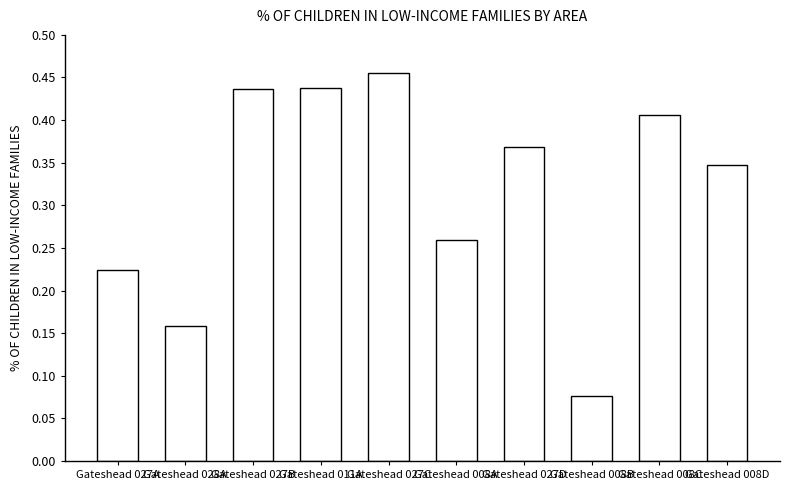

Are the bars grouped side by side (vs. stacked)?

No